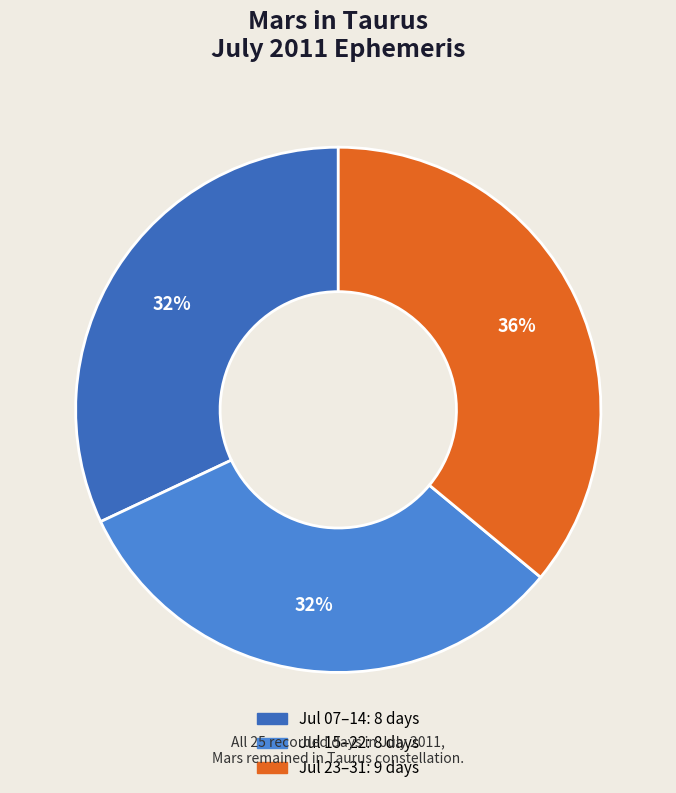

Is there a majority slice in this chart?

No